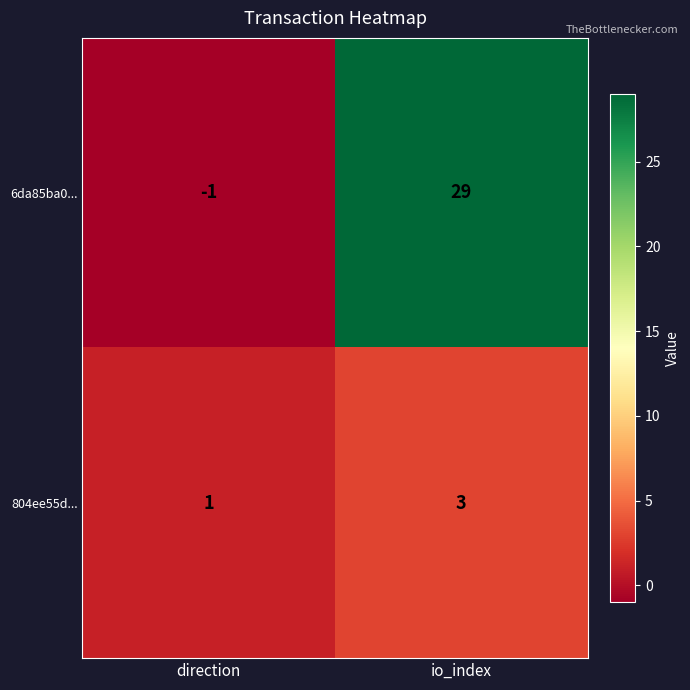

The 804ee55d... series shows 1 at direction. True or false?

True